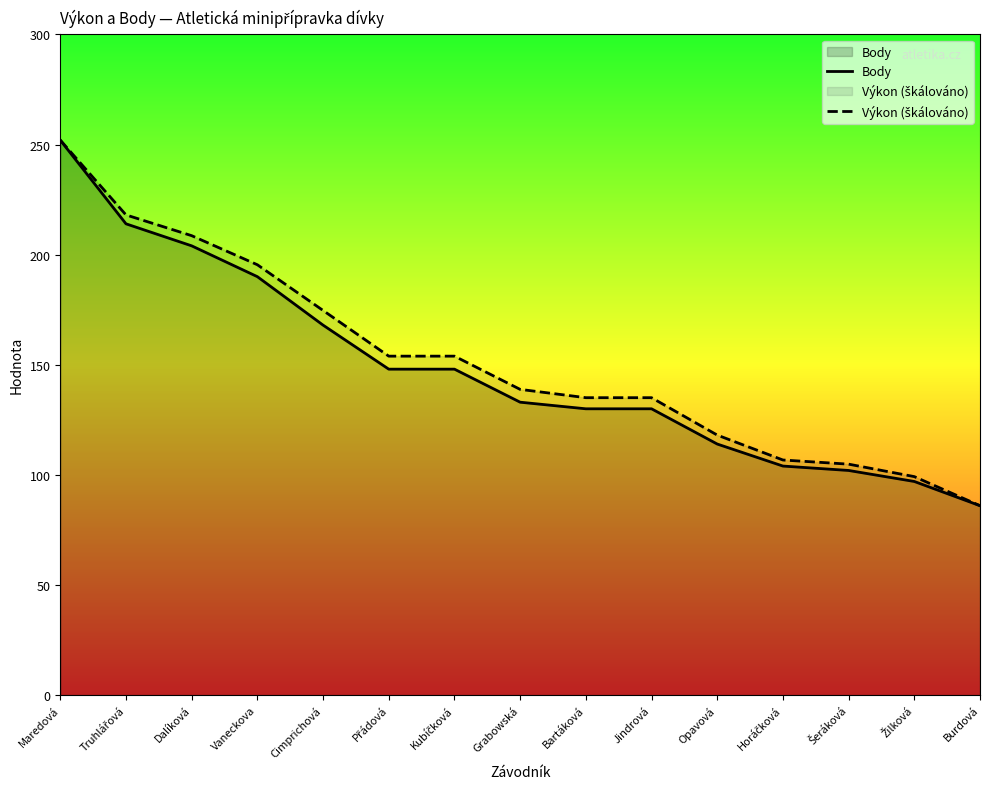

Where is Výkon (škálováno) nearest to the value 169?

Cimprichová